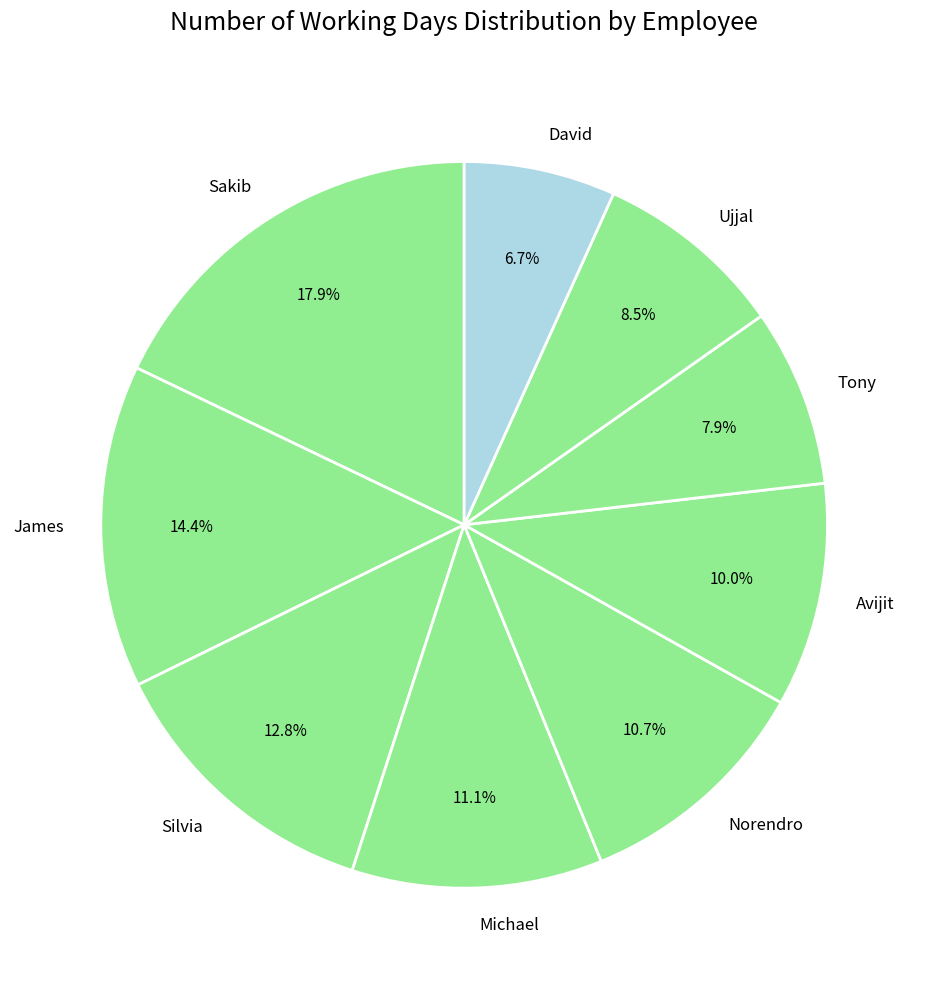

What is the largest slice in the pie chart?

Sakib